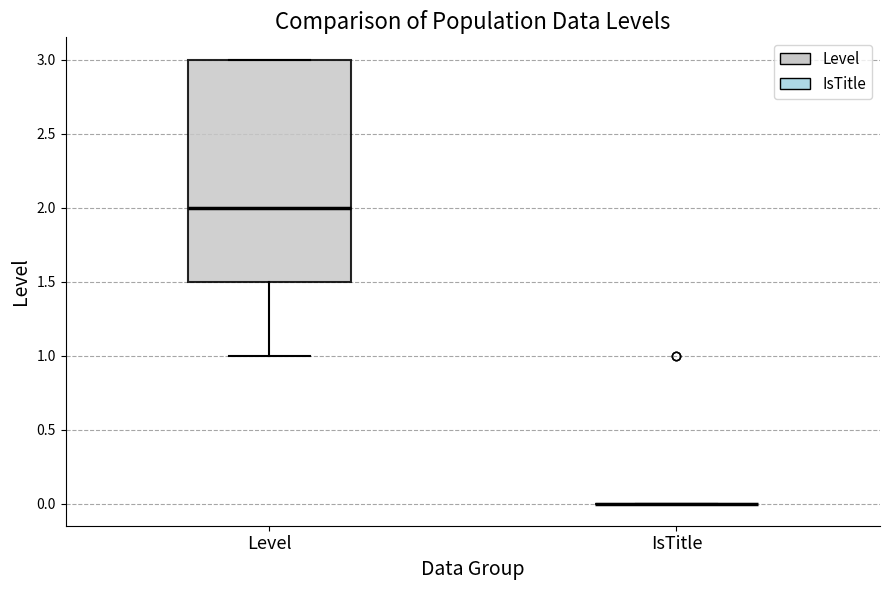

Comparing the boxes themselves (not the whiskers), which one is the tallest?

Level